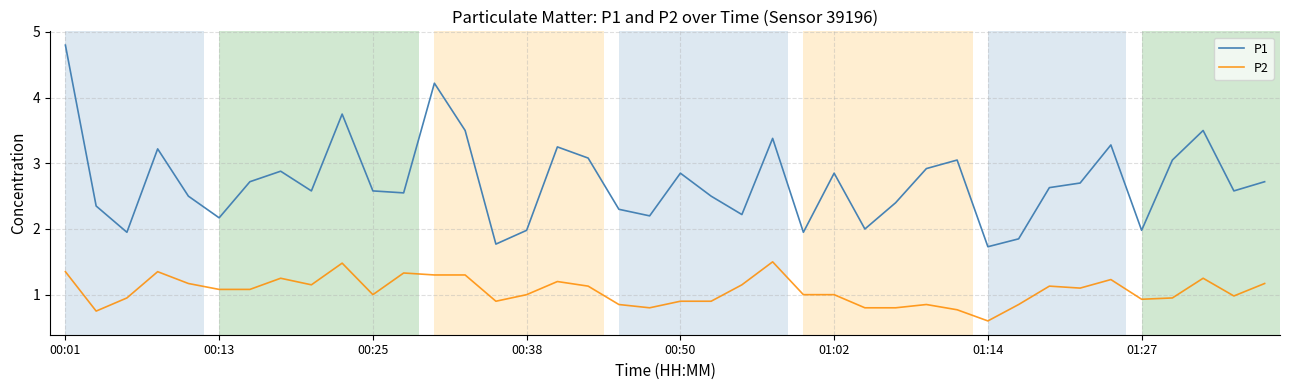

Which series has the largest total across all categories?

P1